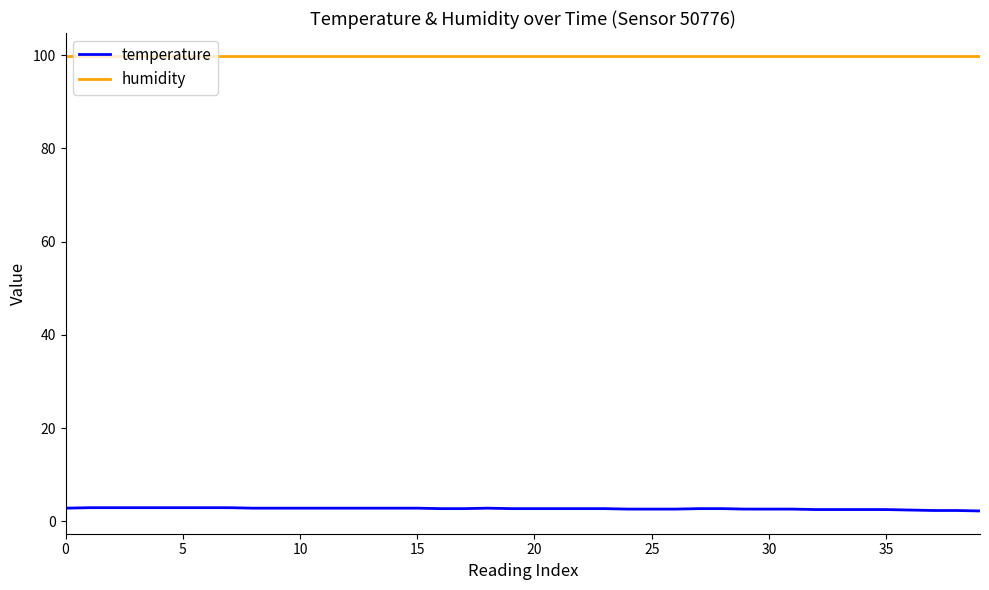

List the series in order of their peak value, lowest first.

temperature, humidity